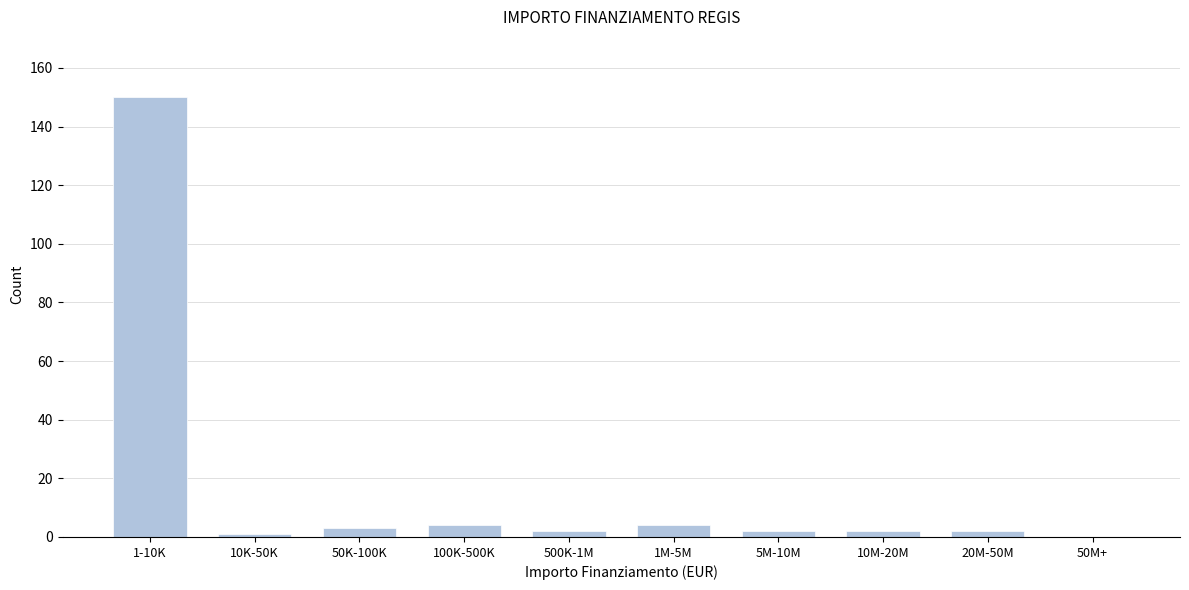

Reading left to right, list all the values displayed in this chart.

1-10K=150	10K-50K=1	50K-100K=3	100K-500K=4	500K-1M=2	1M-5M=4	5M-10M=2	10M-20M=2	20M-50M=2	50M+=0